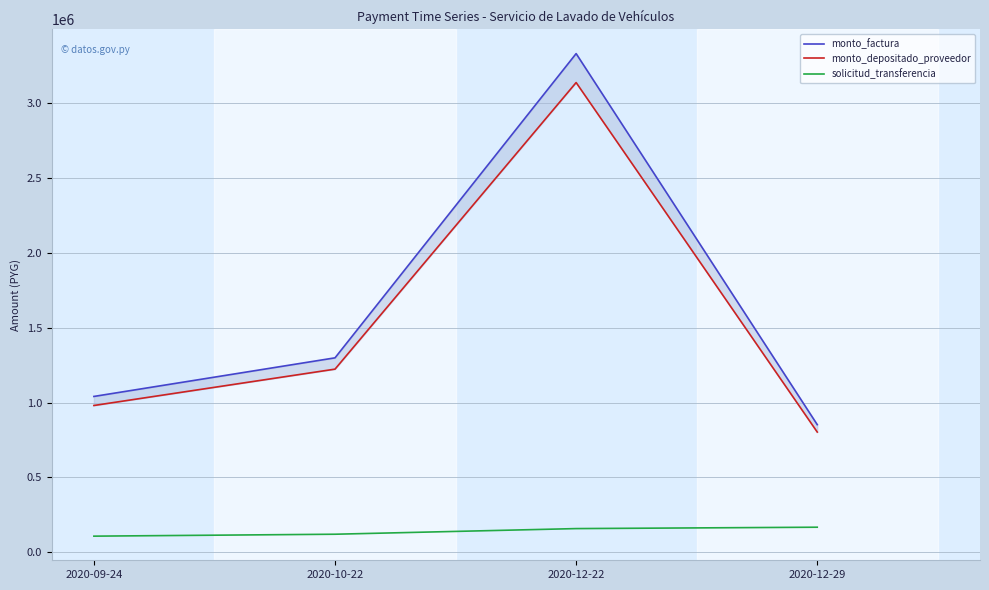

How many values in the monto_factura series are below 1299500?

2